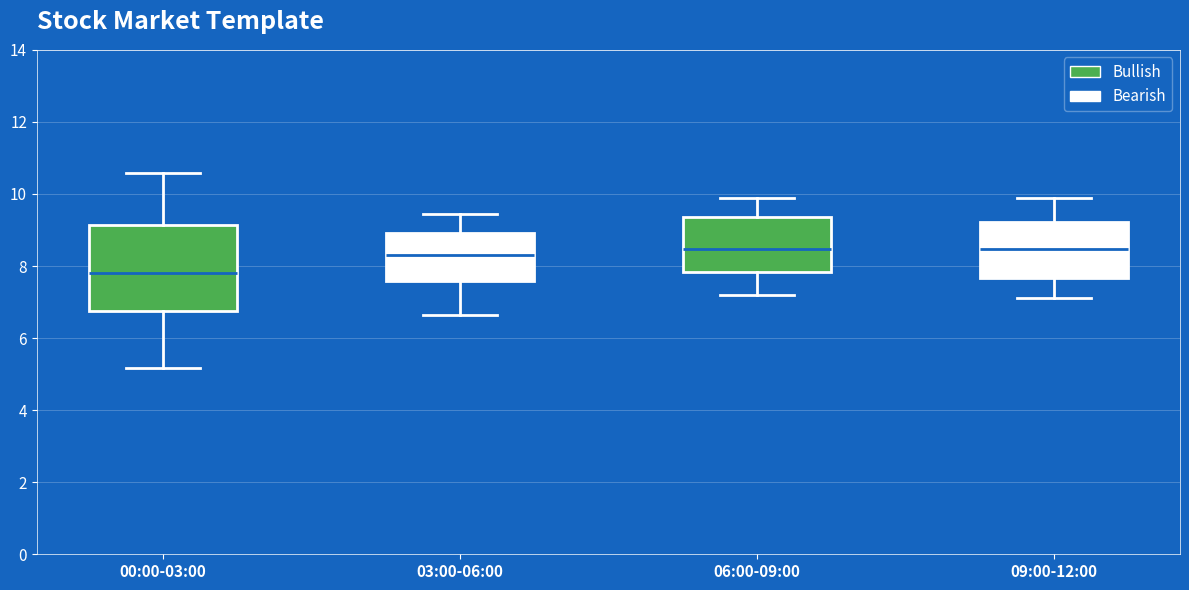

Where is the lower edge of the box for 03:00-06:00 on the y-axis? The values are not printed on the chart, so give them approximately, as read against the axis.

7.6